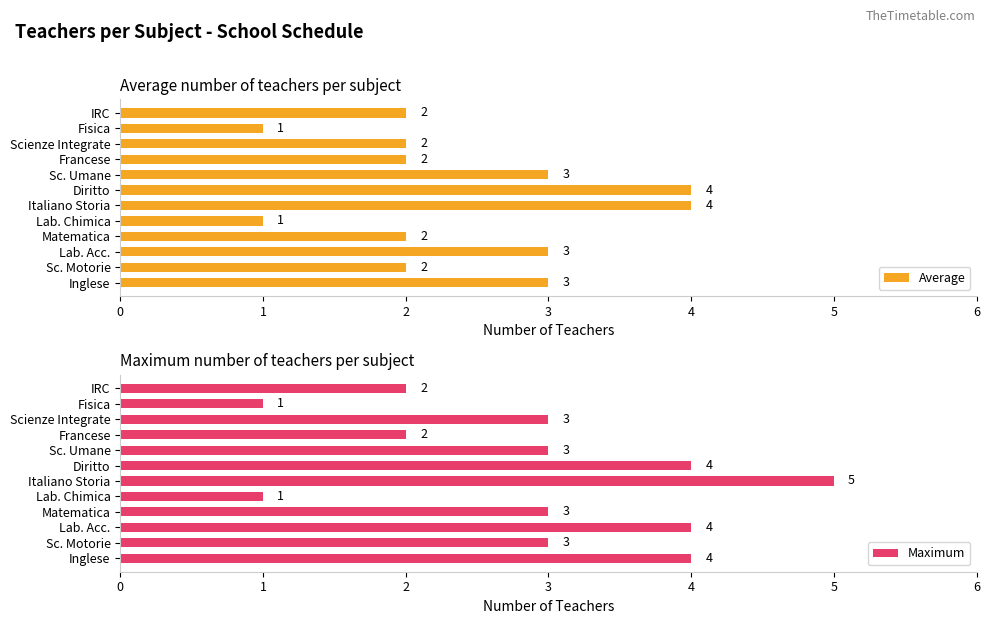

Reading left to right, transcribe all the data shown in this chart.

Average: 3	2	3	2	1	4	4	3	2	2	1	2
Maximum: 4	3	4	3	1	5	4	3	2	3	1	2